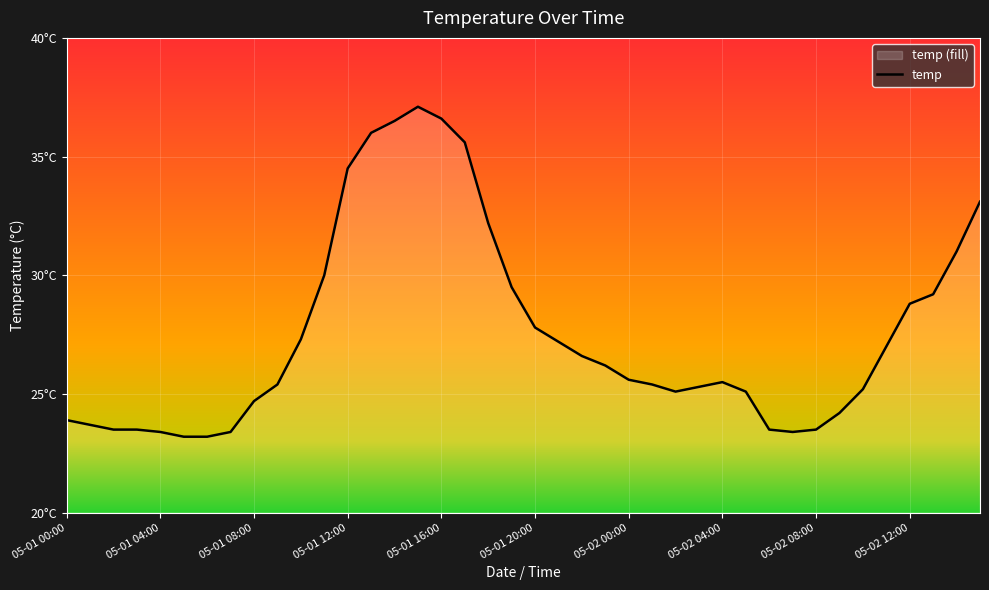

Which label corresponds to the largest value in the chart?

15